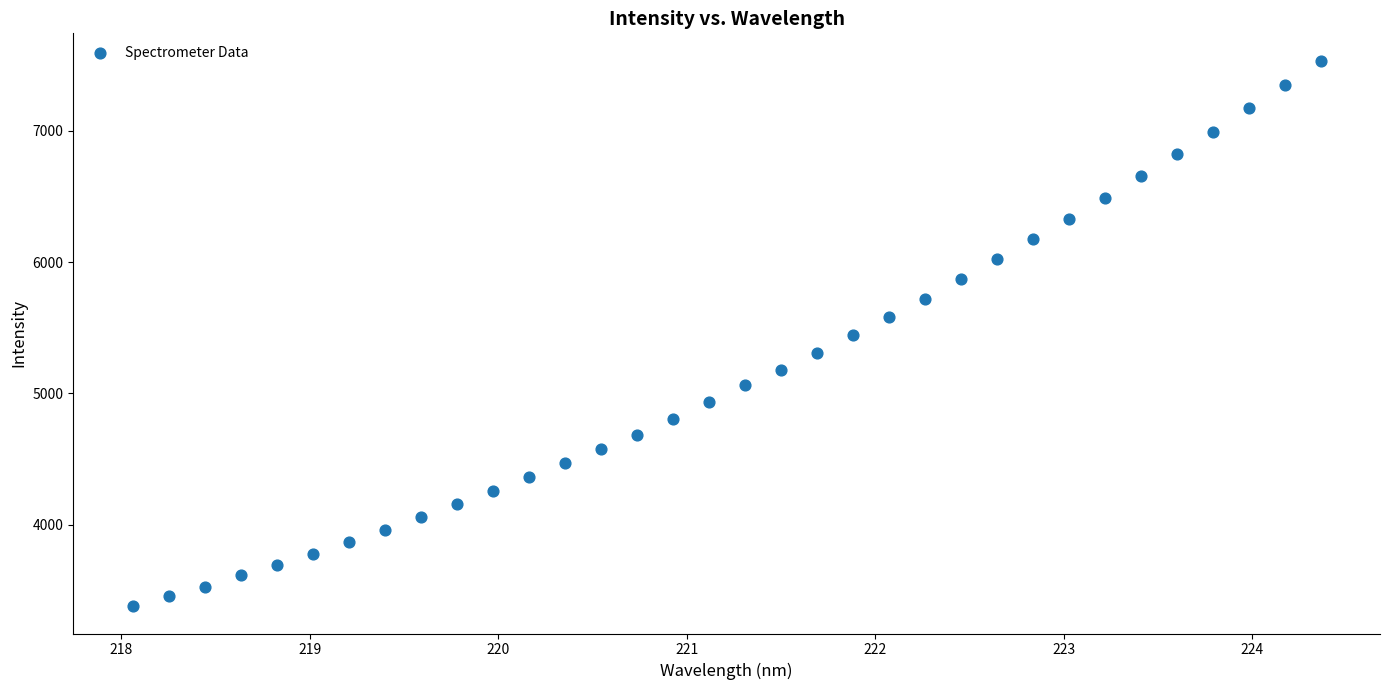

What is the range of X values (max minus min)?

6.3